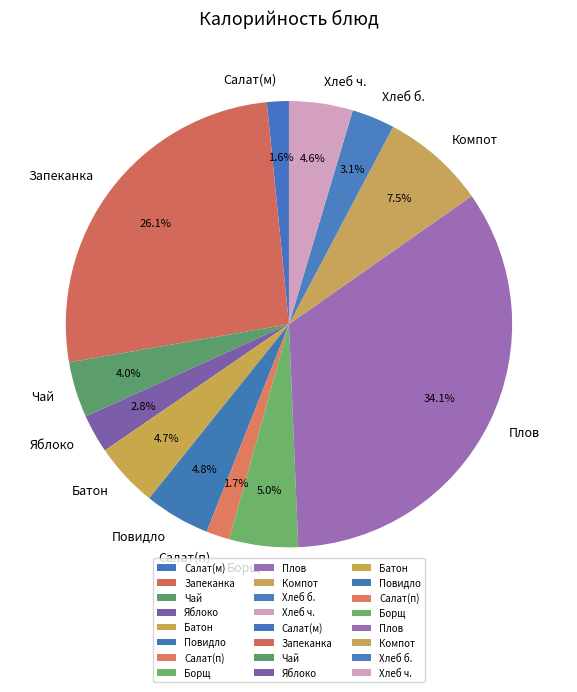

To the nearest percent, what is the average slice percentage?

8%